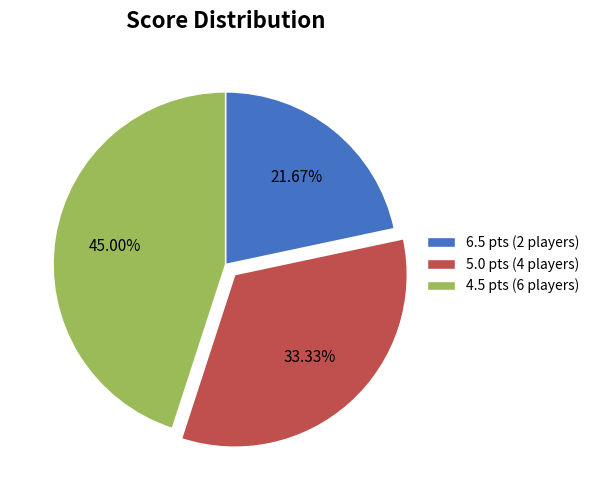

Is there any slice that represents more than half of the pie?

No